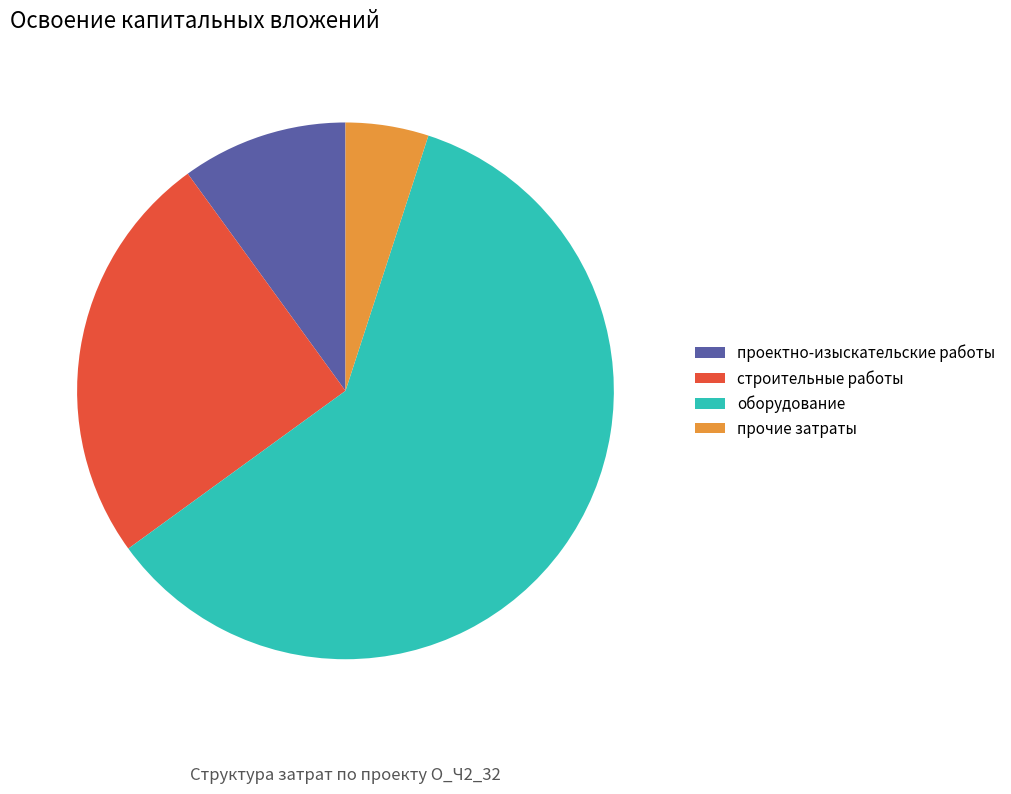

True or false: оборудование accounts for 73% of the total.

False